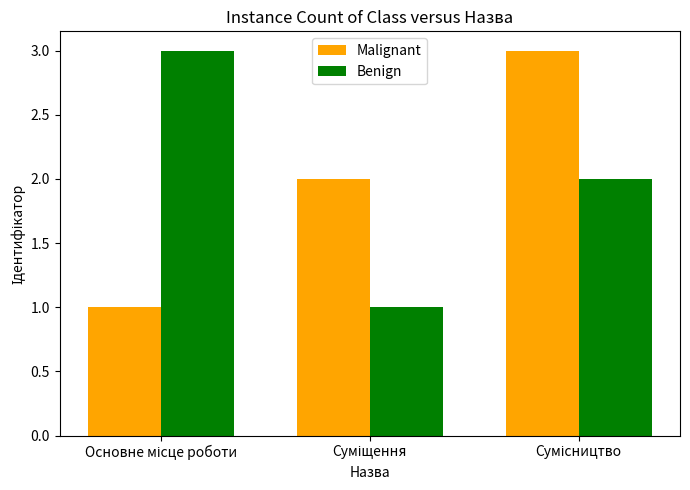

Are the bars grouped side by side (vs. stacked)?

Yes